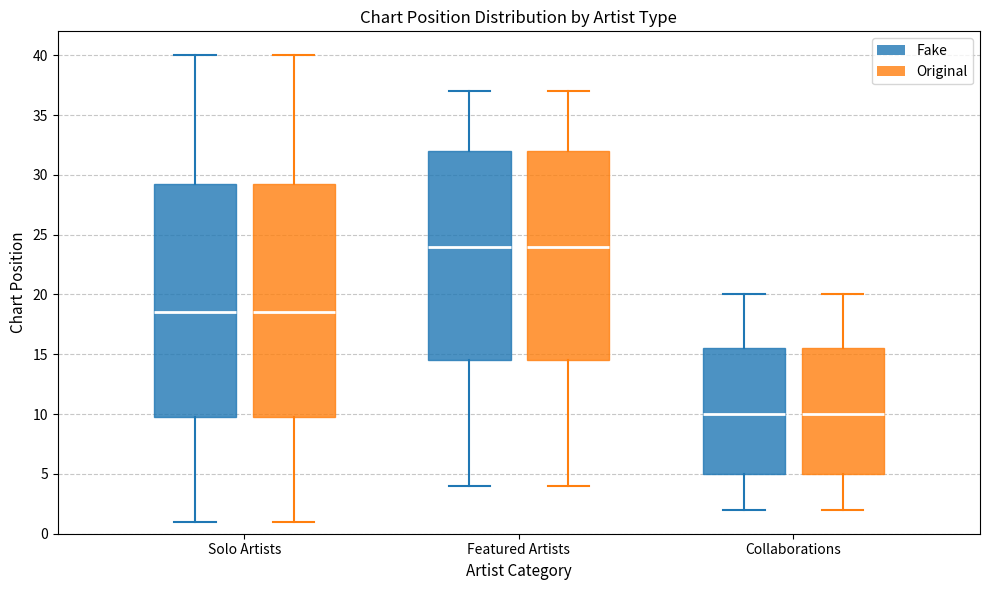

Where is the lower edge of the box for Collaborations (Fake) on the y-axis? The values are not printed on the chart, so give them approximately, as read against the axis.

5.0